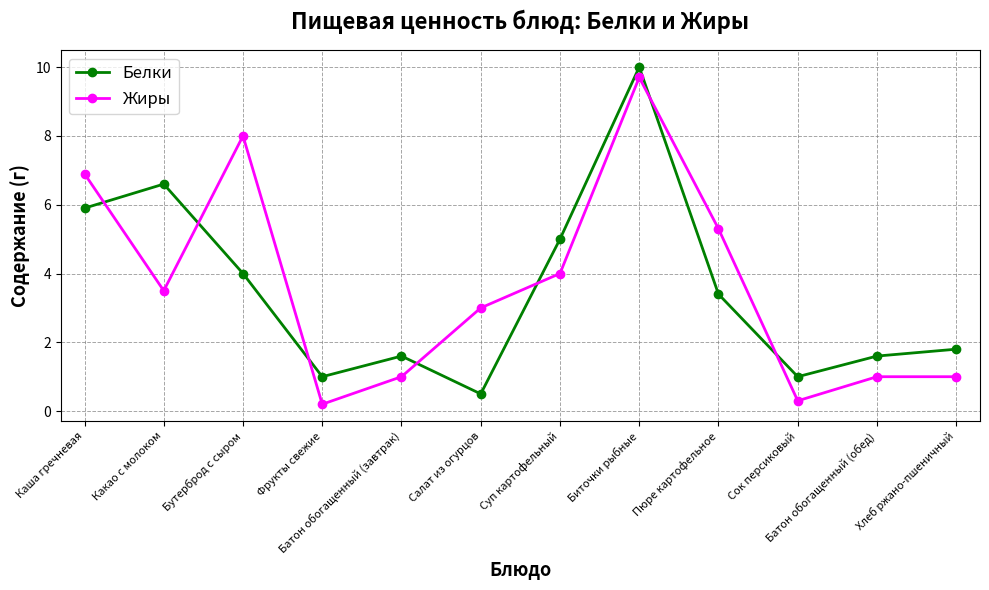

Reading right to left, extract all data points from this chart.

Белки: 1.8	1.6	1.0	3.4	10.0	5.0	0.5	1.6	1.0	4.0	6.6	5.9
Жиры: 1.0	1.0	0.3	5.3	9.7	4.0	3.0	1.0	0.2	8.0	3.5	6.9